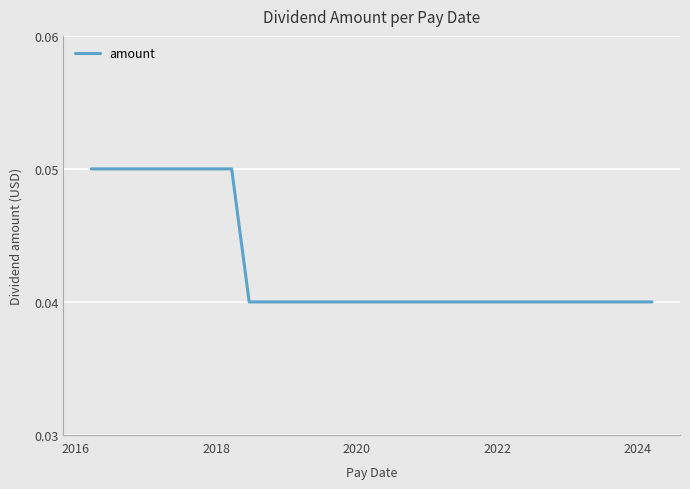

How many values are between 0 and 1?

33